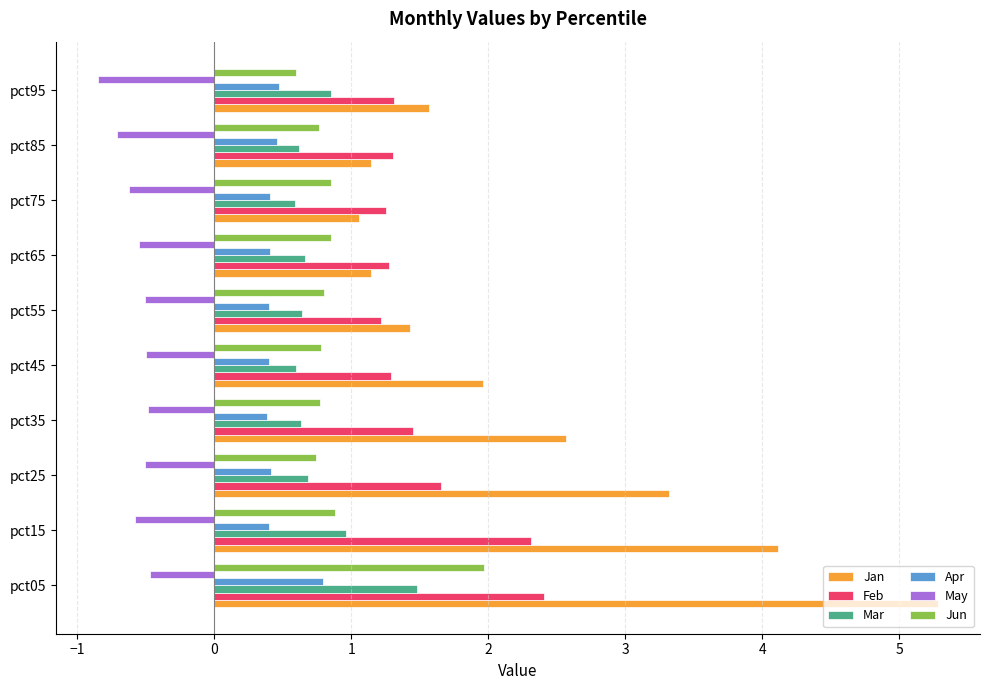

At which category is the sum across all series the highest?

pct05